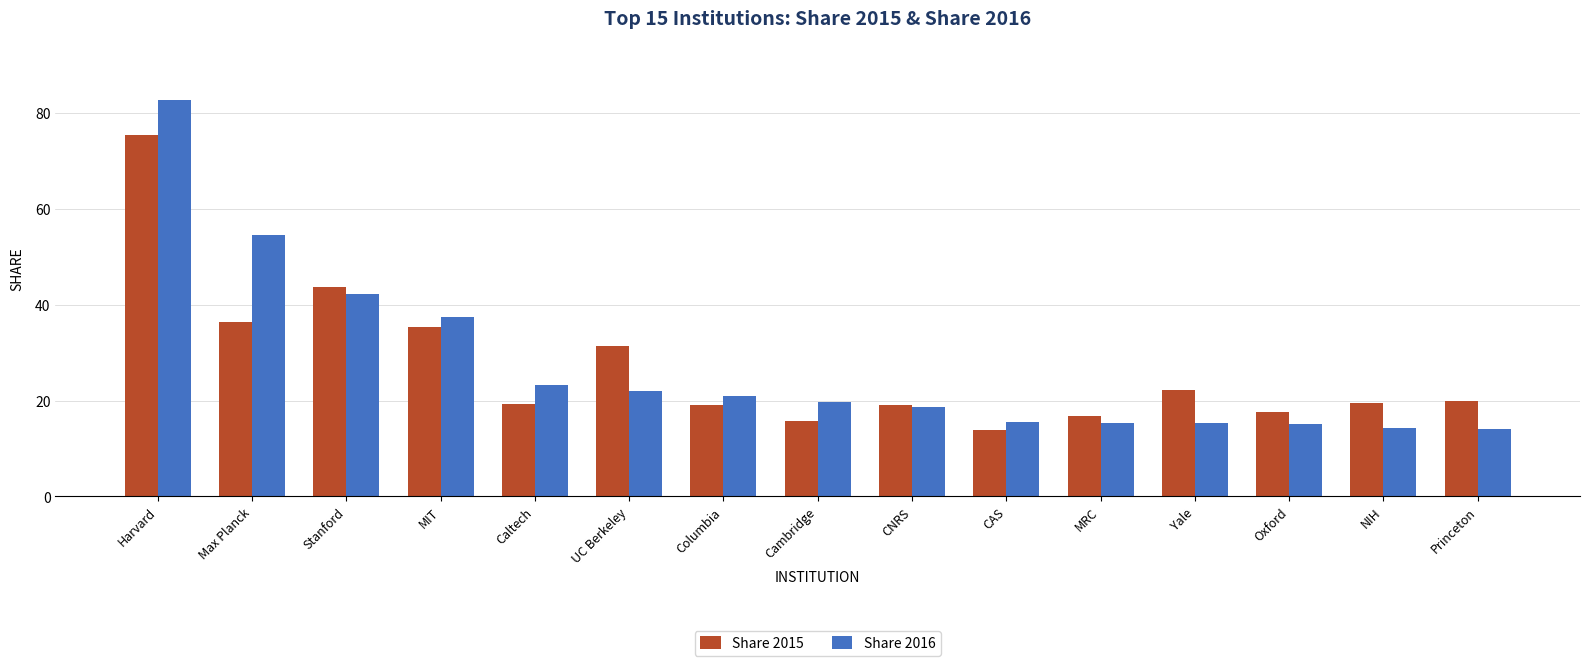

At which category is the sum across all series the highest?

Harvard